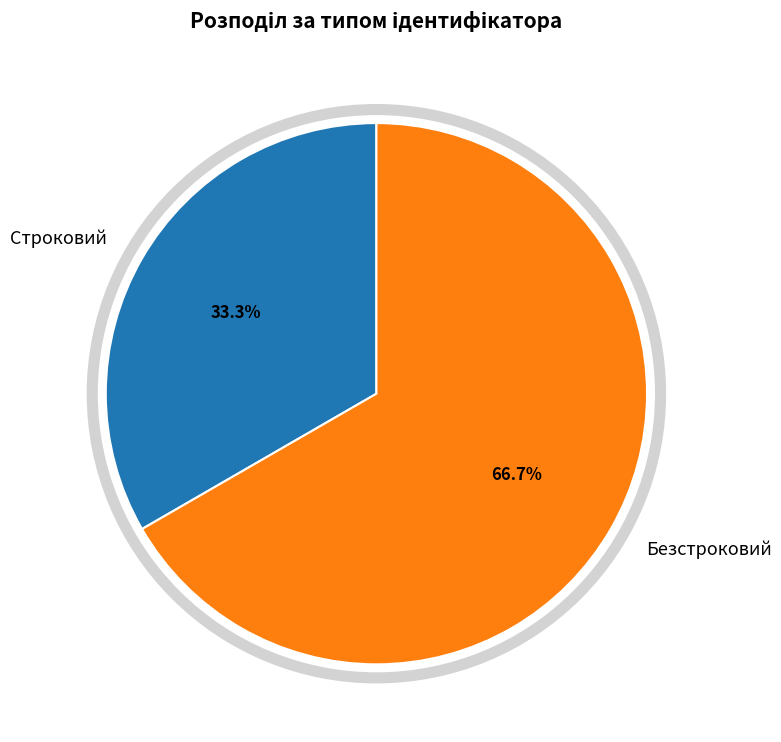

What percentage is the Безстроковий slice, to the nearest percent?

67%